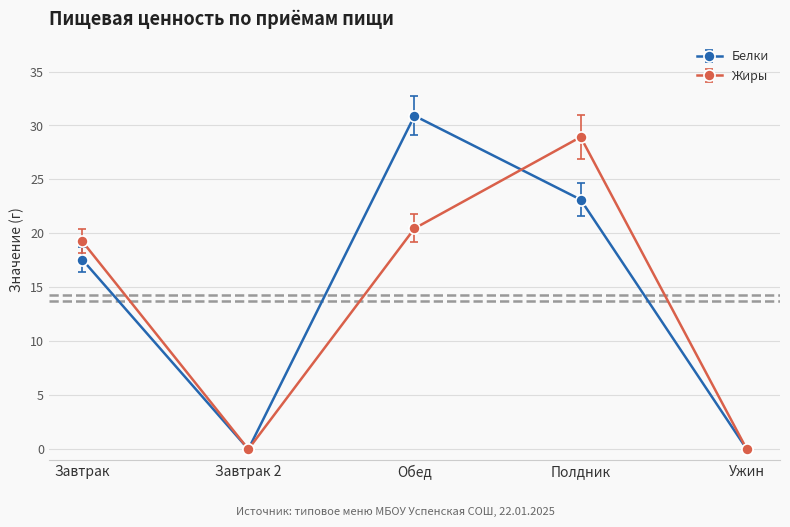

True or false: Белки has a value of 0.0 at Ужин.

True